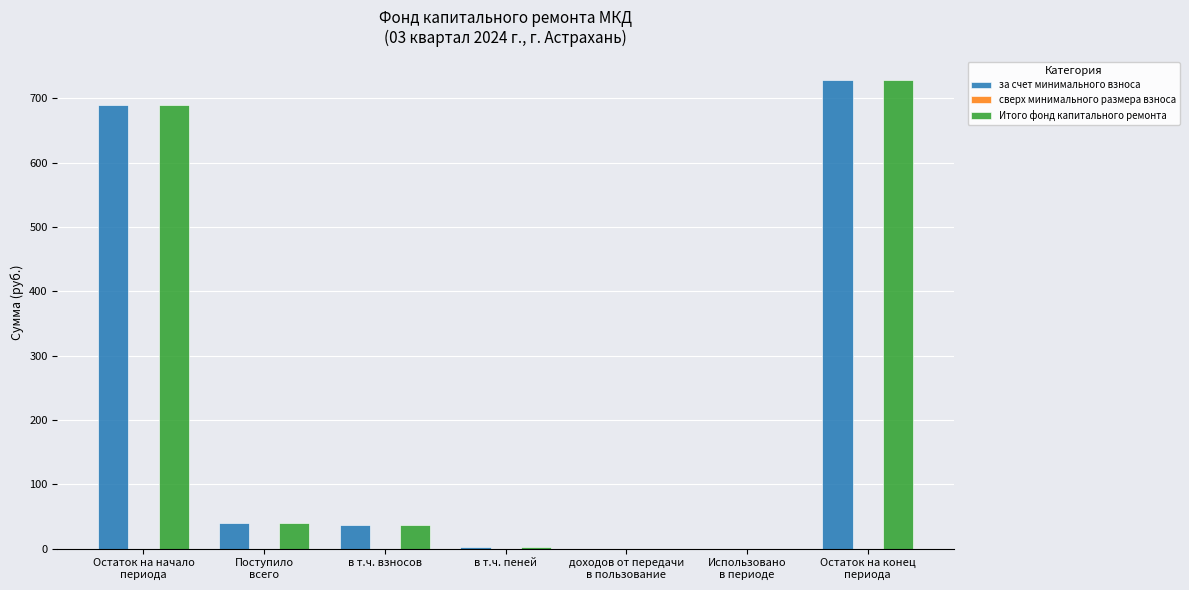

How many data points does each series have?

7